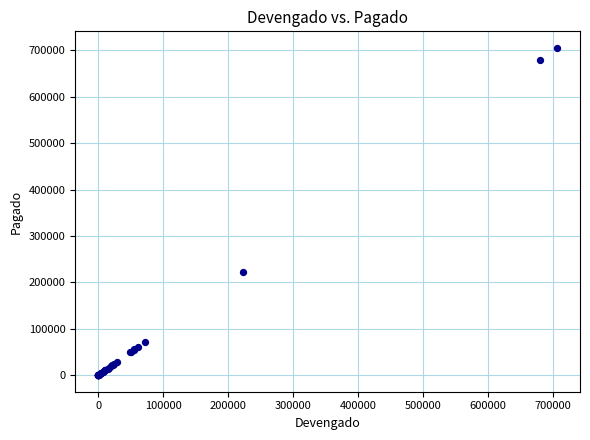

What Y value in the scatter plot is closest to 352875?

222400.0